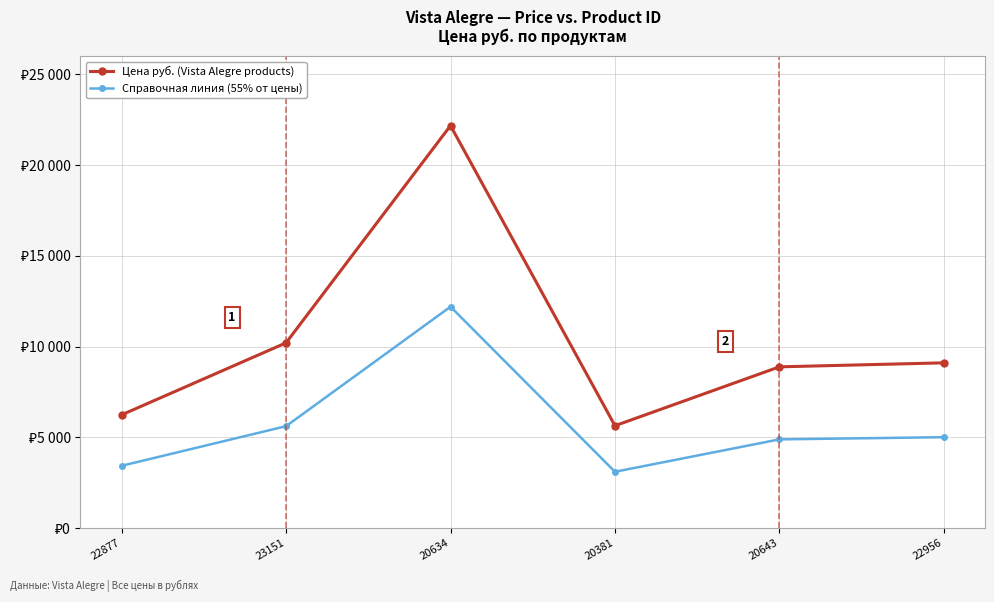

Is it true that Цена руб. (Vista Alegre products) equals 5638.0 at 20381?

True